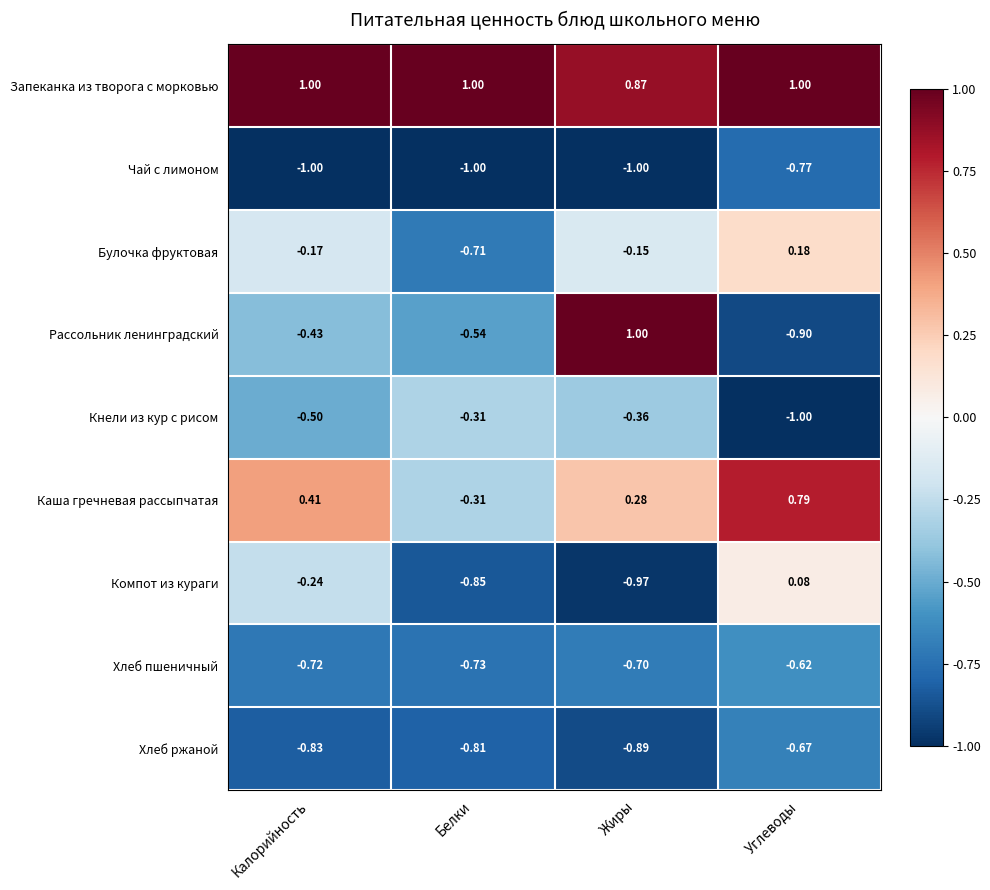

Rank the categories by Хлеб ржаной value from lowest to highest.

Жиры, Калорийность, Белки, Углеводы